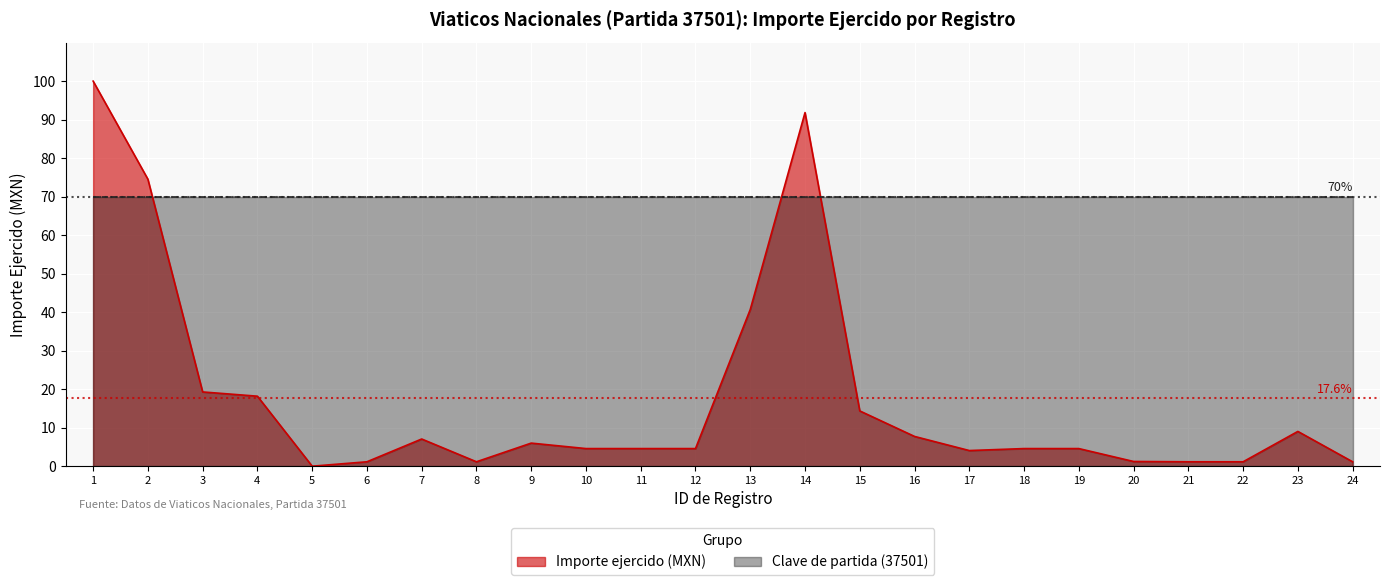

How many data points are above 4?

17